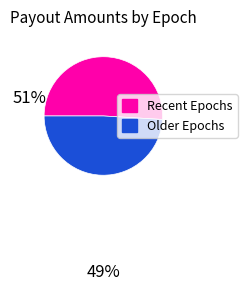

Is it true that Recent Epochs is 51% of the pie?

True